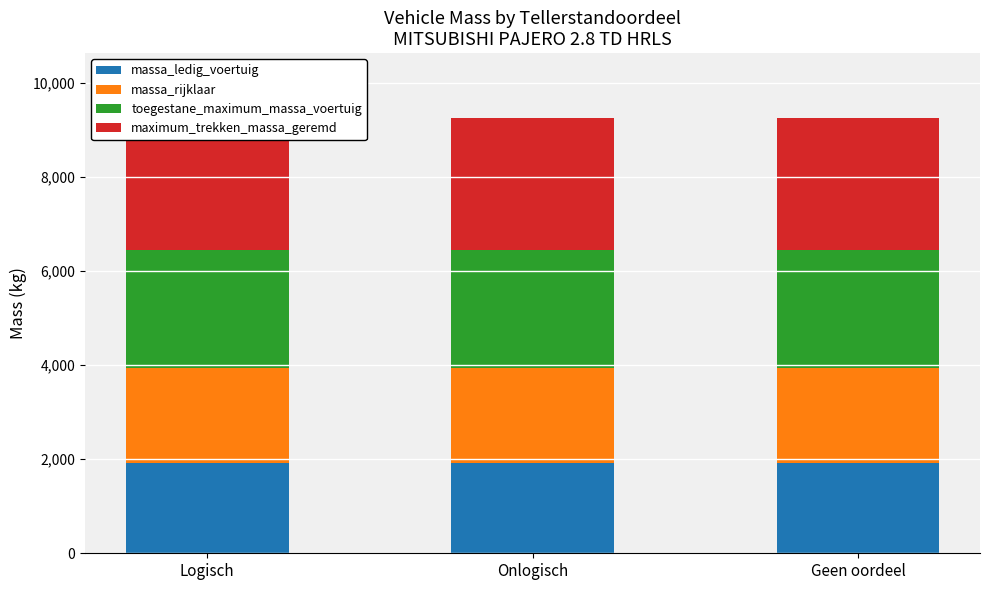

At Onlogisch, list the series in order from largest to smallest.

maximum_trekken_massa_geremd, toegestane_maximum_massa_voertuig, massa_rijklaar, massa_ledig_voertuig